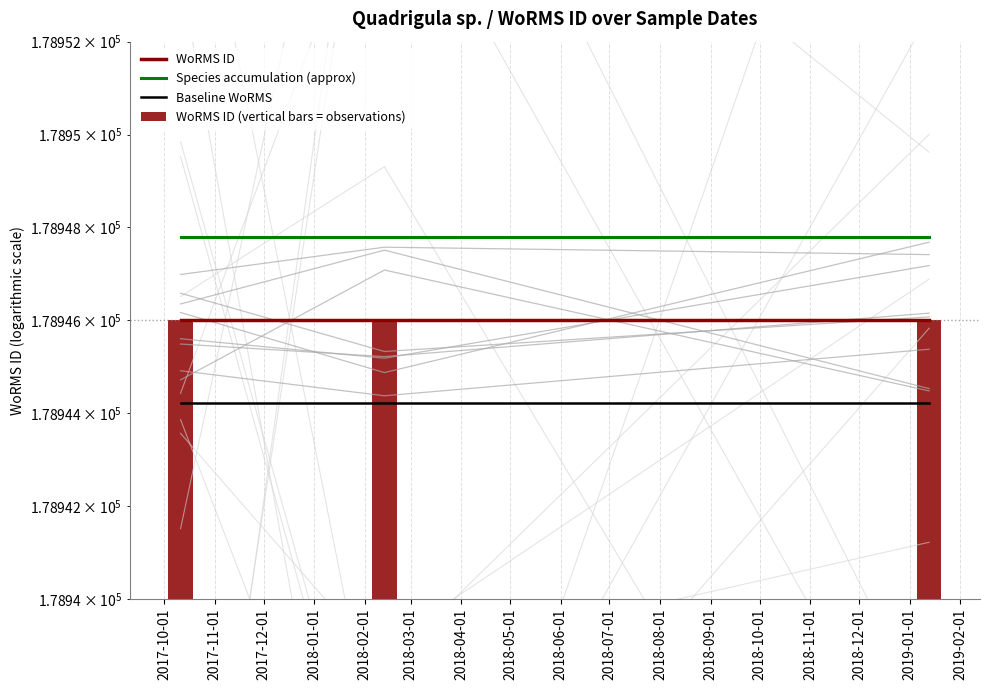

What is the smallest value displayed?

178944.2